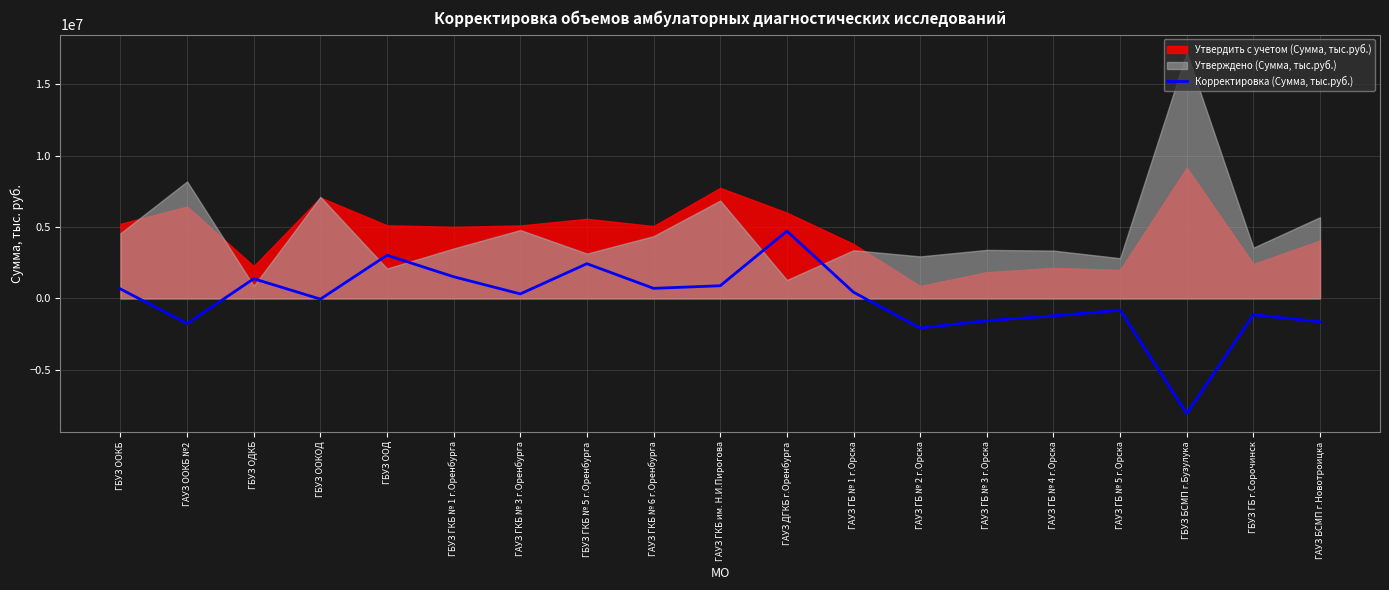

What is the change in value from ГБУЗ ГКБ № 1 г.Оренбурга to ГБУЗ БСМП г.Бузулука?

-9585649